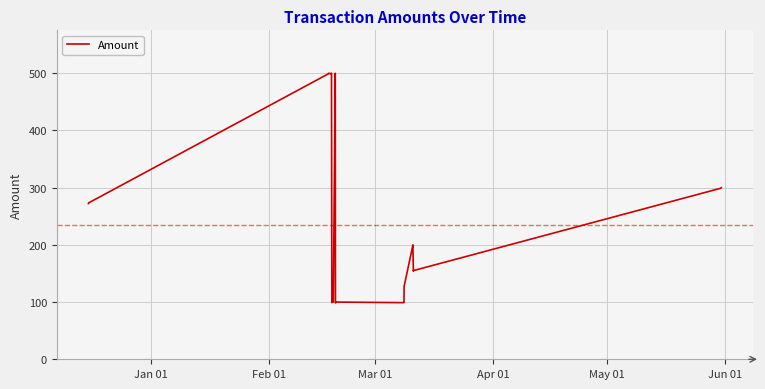

True or false: there are more than 2 points higher than both neighbors.

True